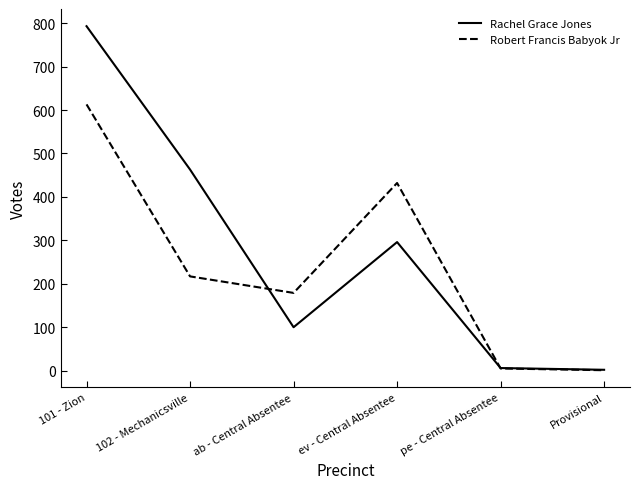

What position from the left is ab - Central Absentee?

3